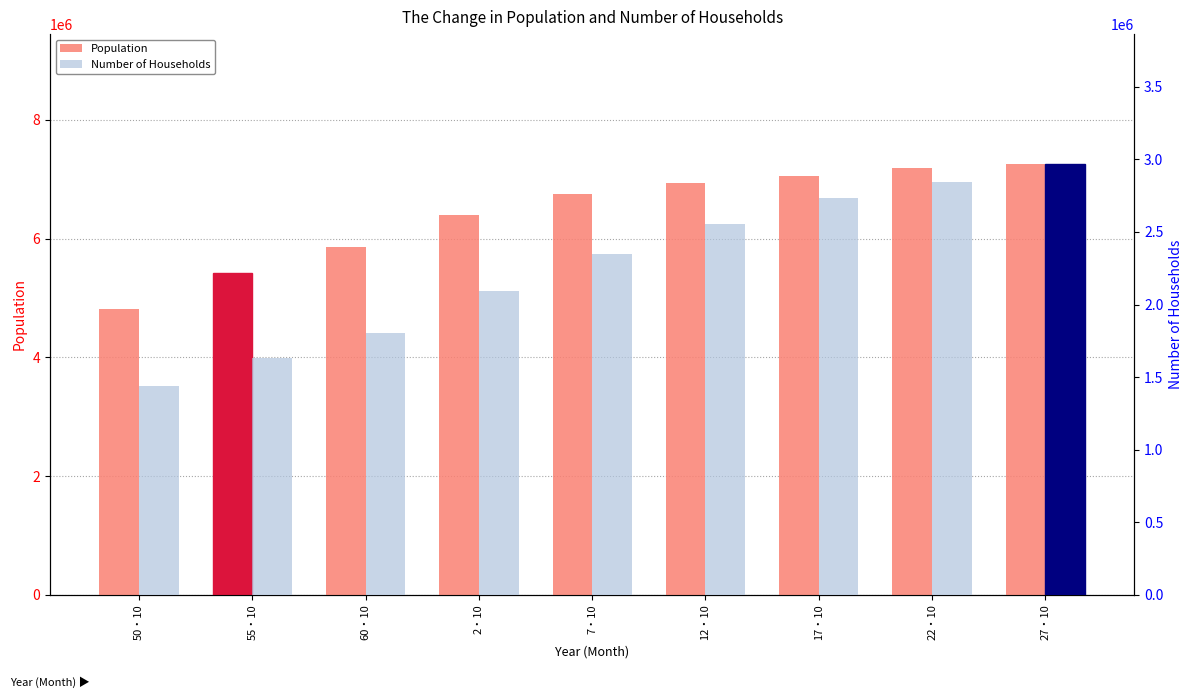

What is the sum of all Population values?

57723467